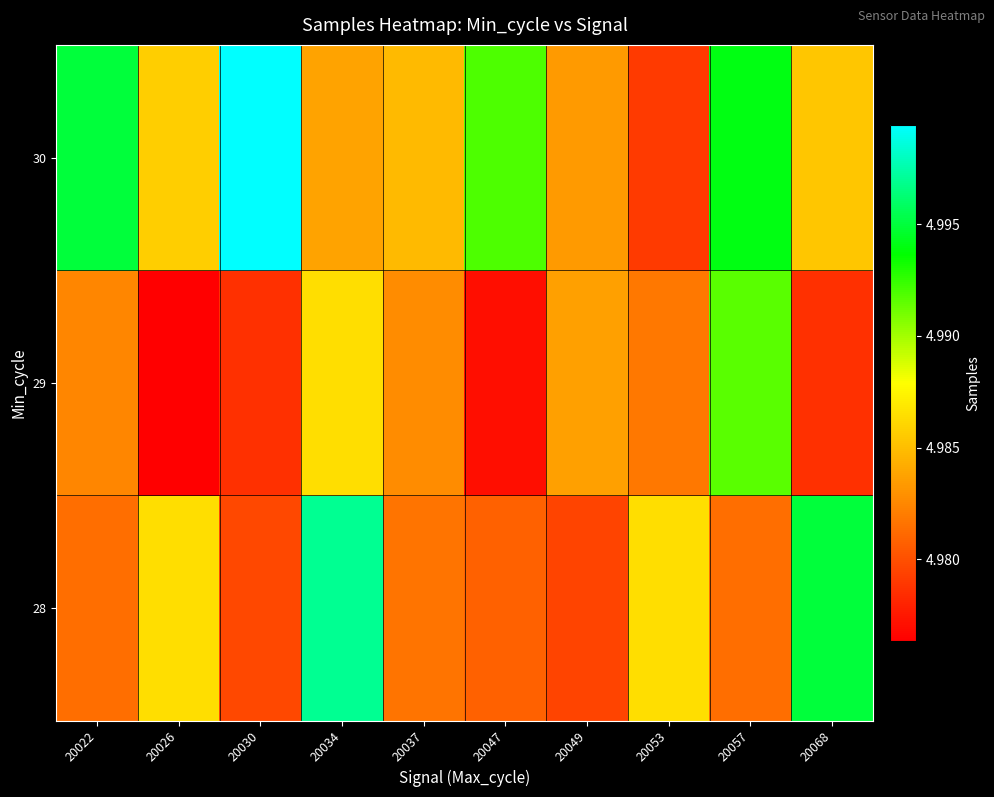

How many series are shown in this chart?

3